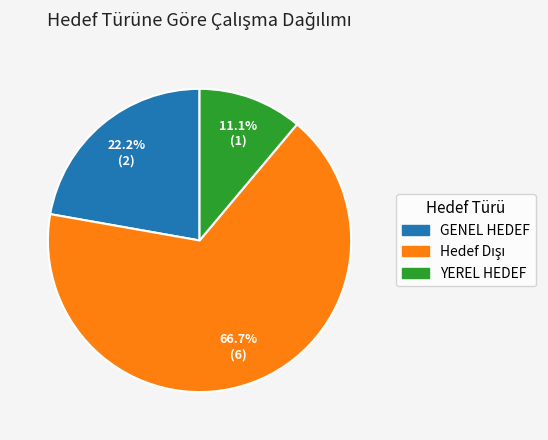

Does any single category account for the majority?

Yes